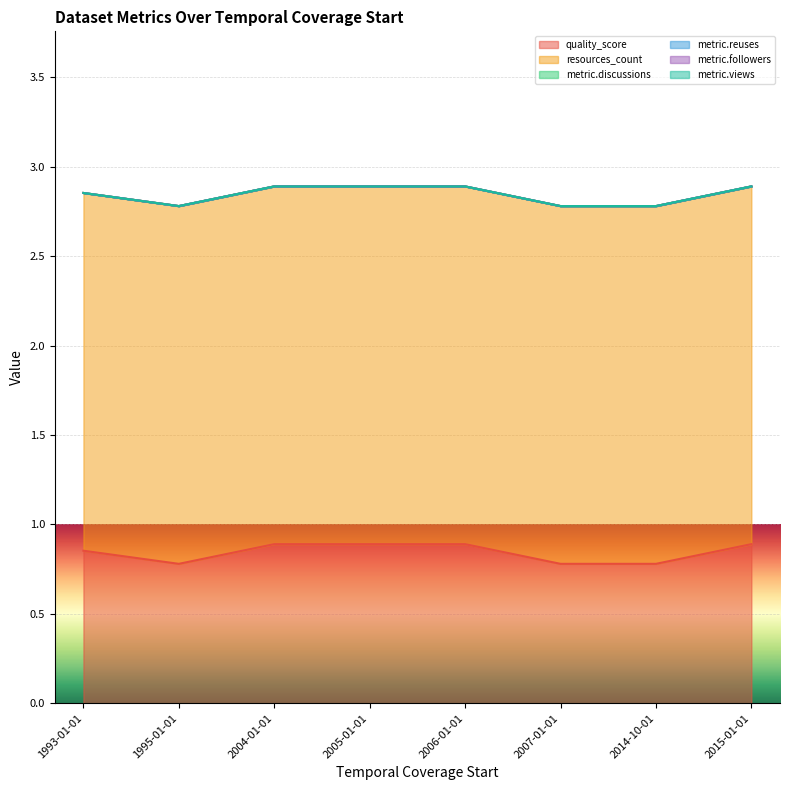

True or false: metric.reuses and quality_score intersect in this chart.

False